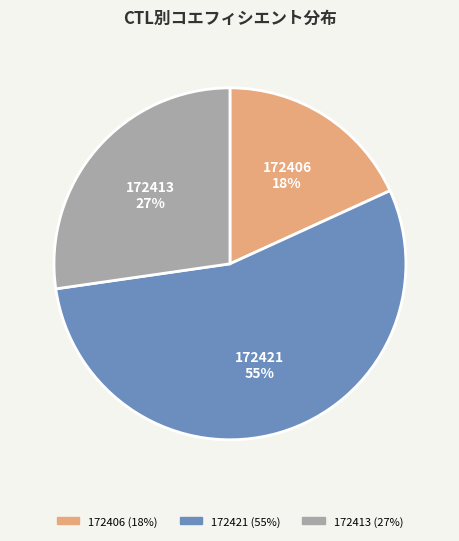

Which slice is the largest?

172421